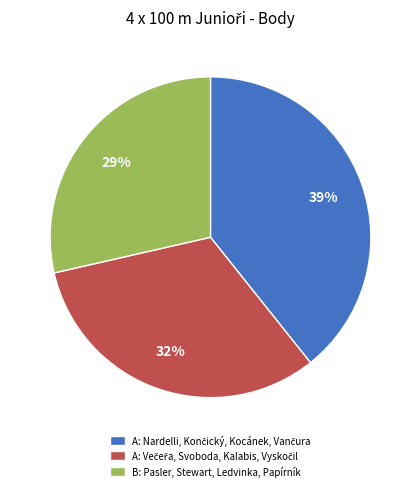

To the nearest percent, what is the average slice percentage?

33%